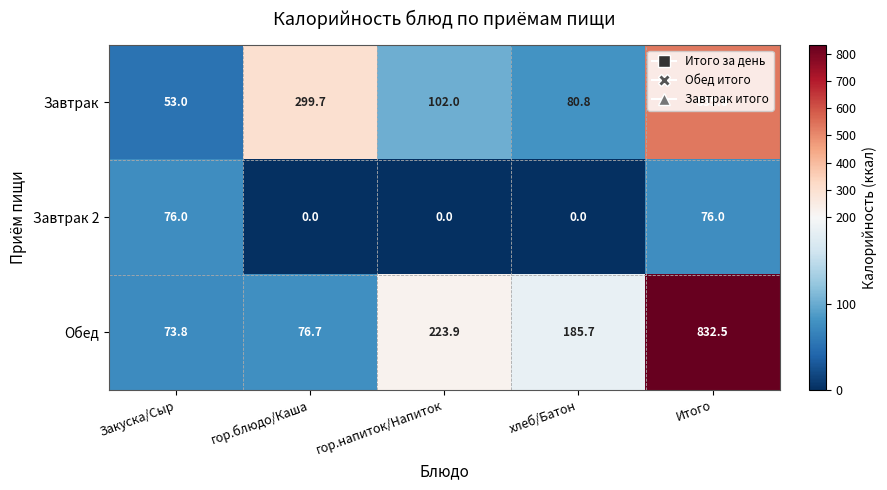

What is the average value of the Завтрак series?

214.2